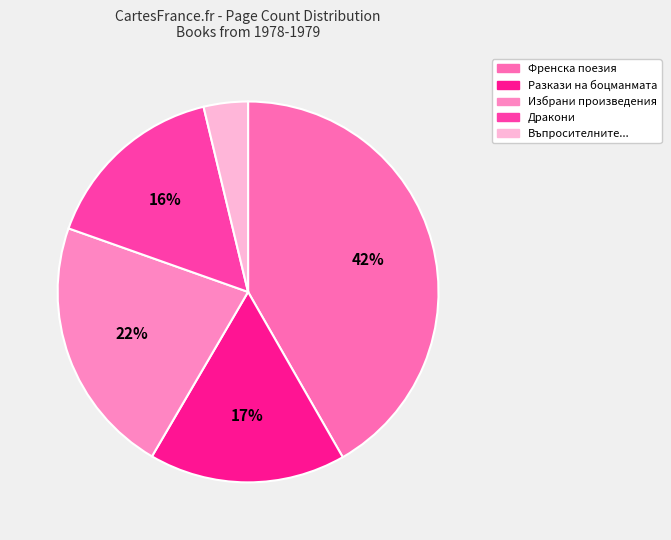

Count the number of slices in the pie.

5